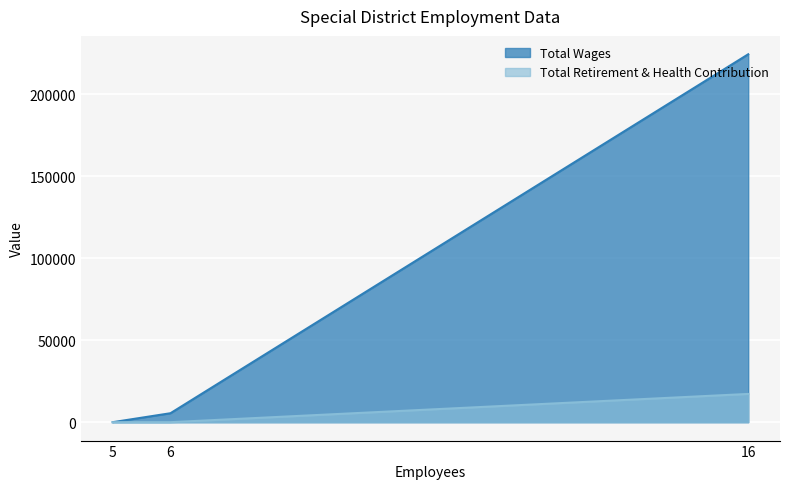

Which series has the largest total across all categories?

Total Wages